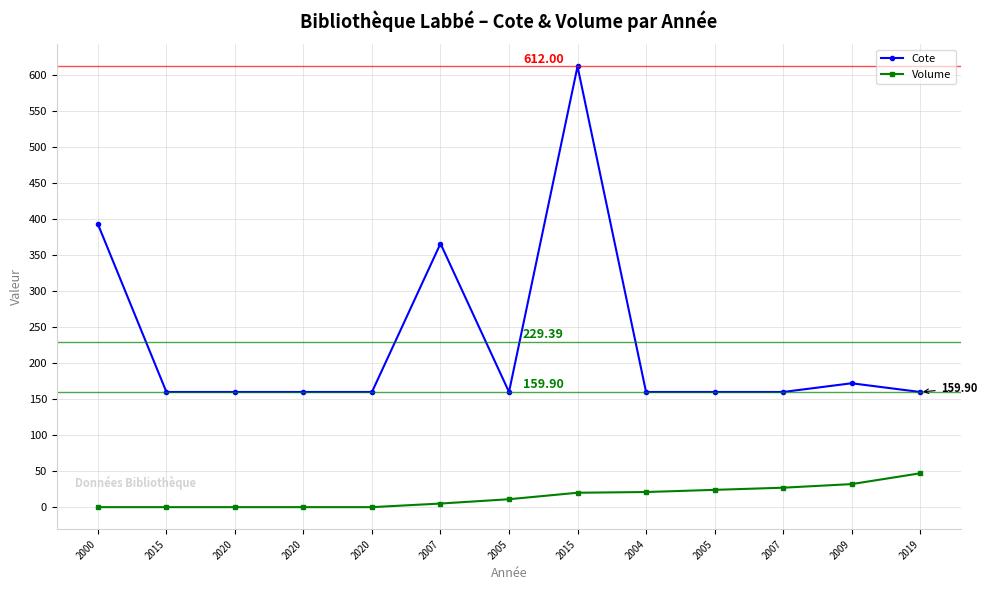

Is this an area chart (filled region under the line)?

No